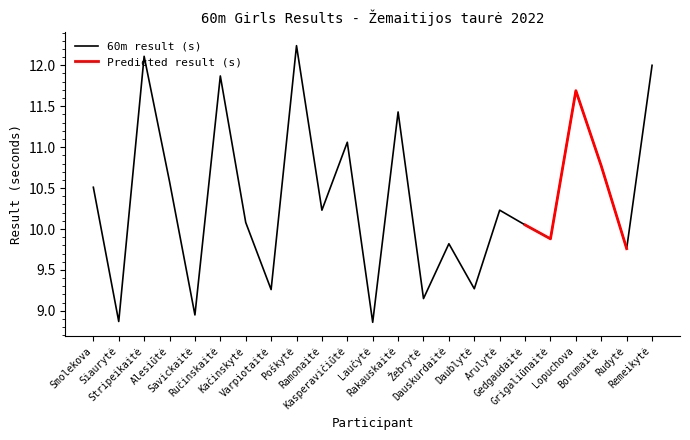

The value at Rudytė is 9.8. True or false?

True